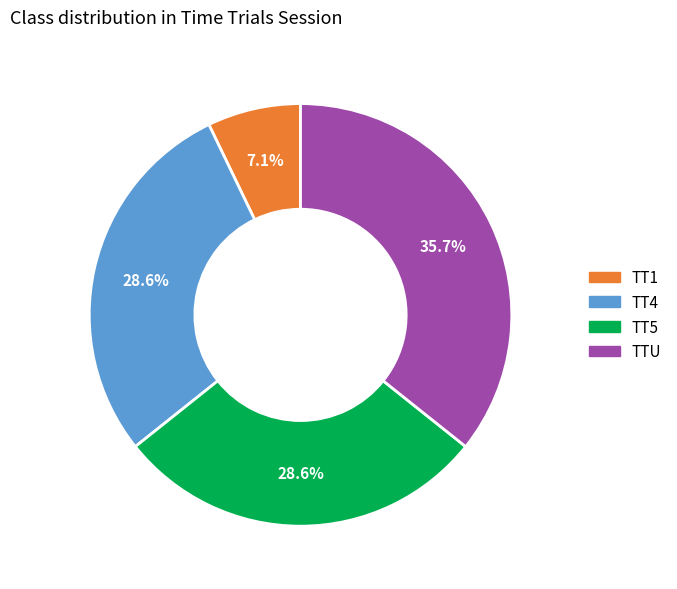

Does any single category account for the majority?

No